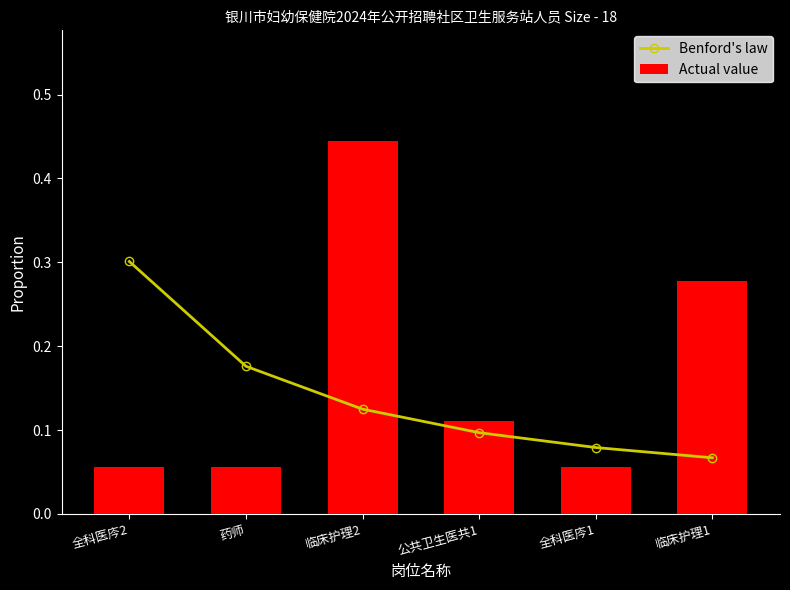

What is the total value across all series at 药师?

0.2